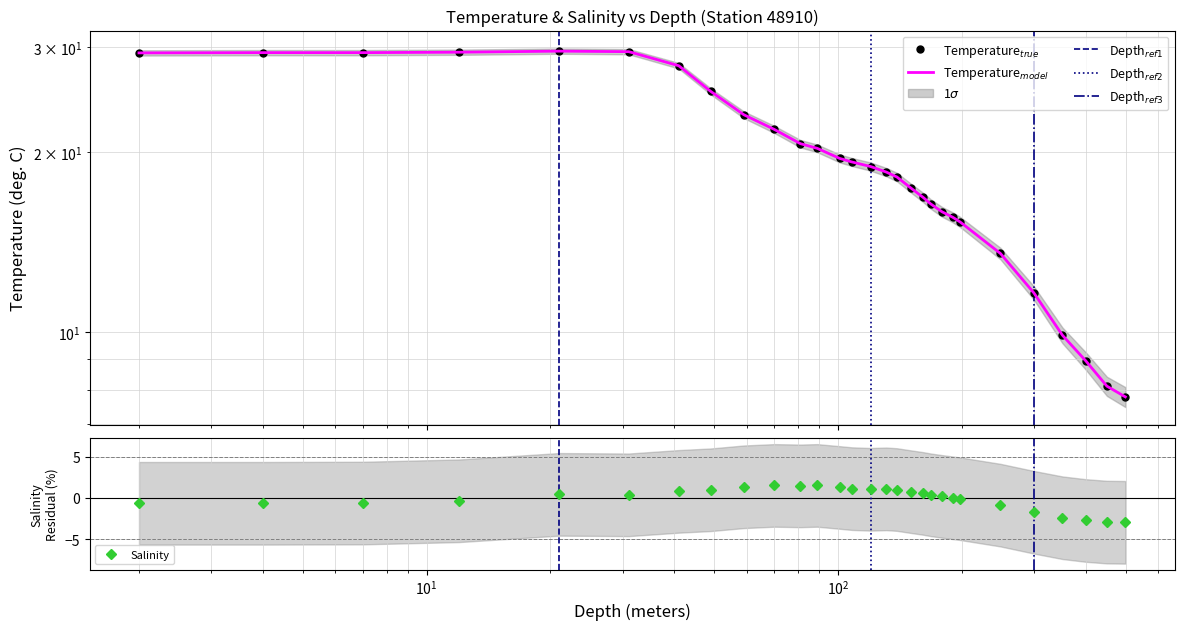

At which category does Salinity reach its first local peak?

21.0